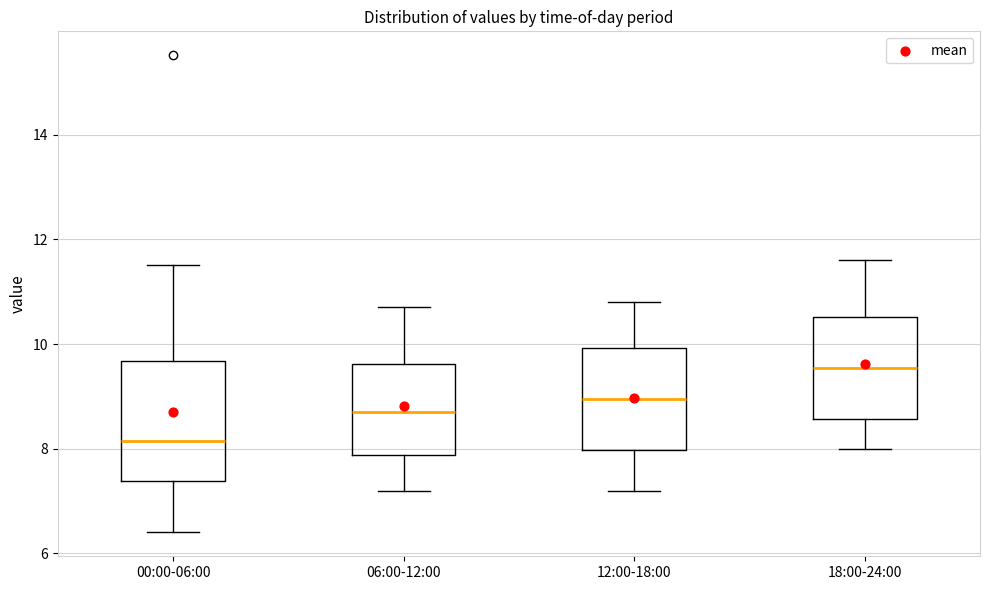

Which box's median line is the lowest?

00:00-06:00